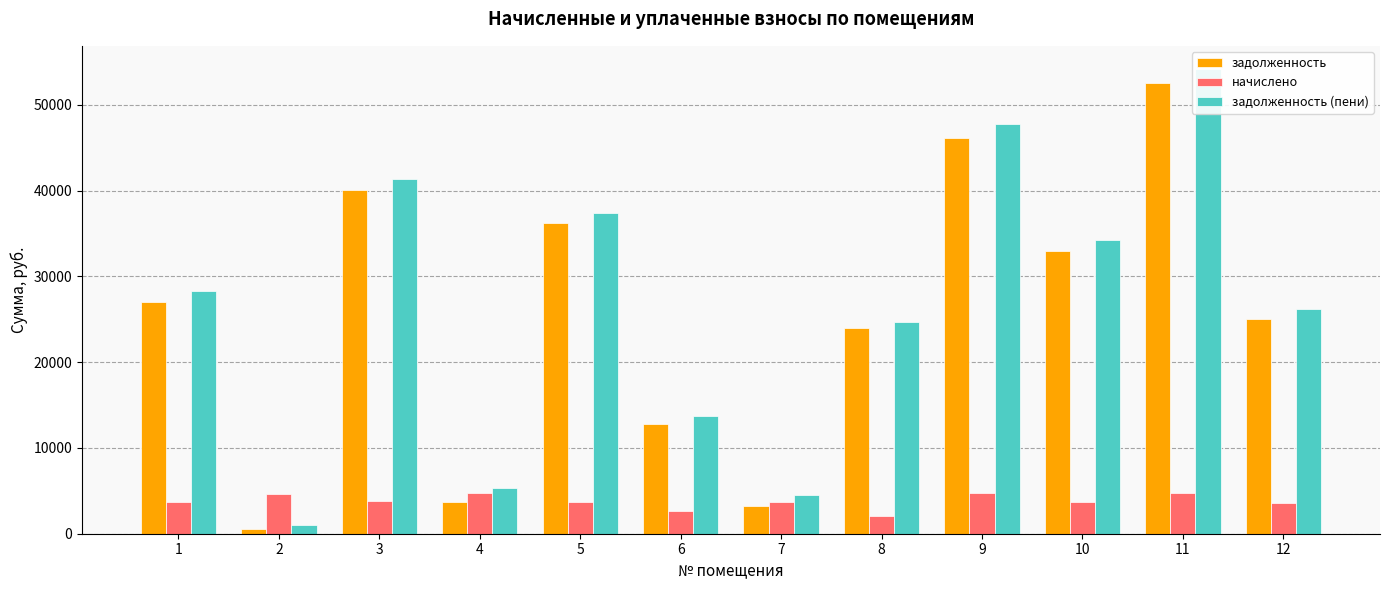

Is it true that начислено equals 1162.3 at 1?

False